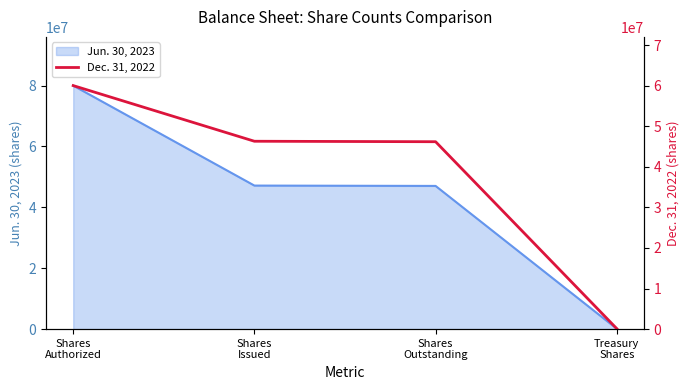

Reading left to right, extract all data points from this chart.

Shares
Authorized=60000000	Shares
Issued=46287732	Shares
Outstanding=46172393	Treasury
Shares=115339